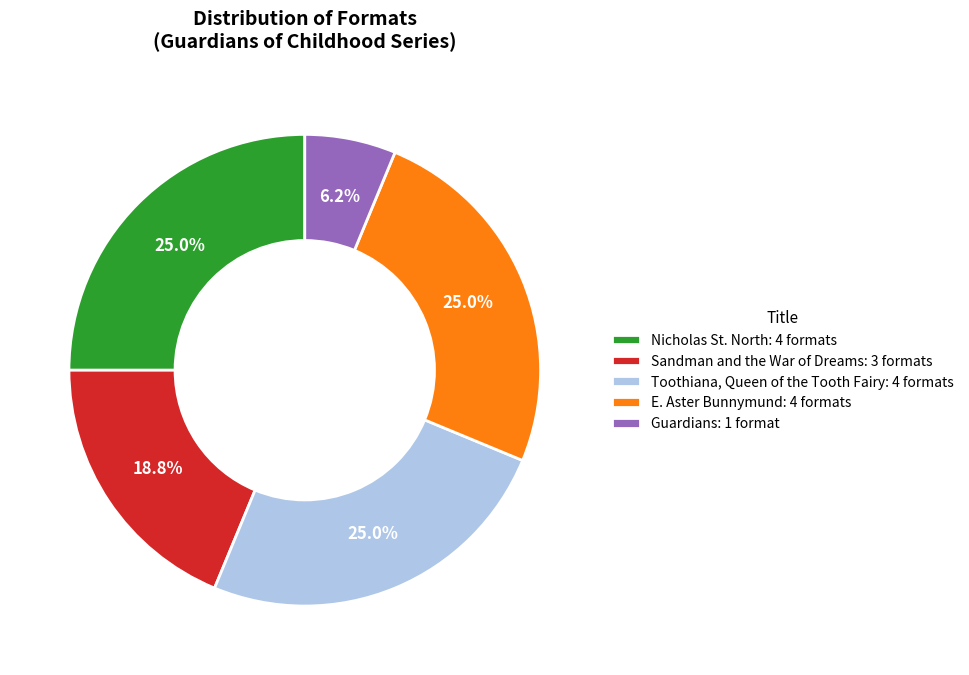

Which has a higher value, Guardians or Nicholas St. North?

Nicholas St. North